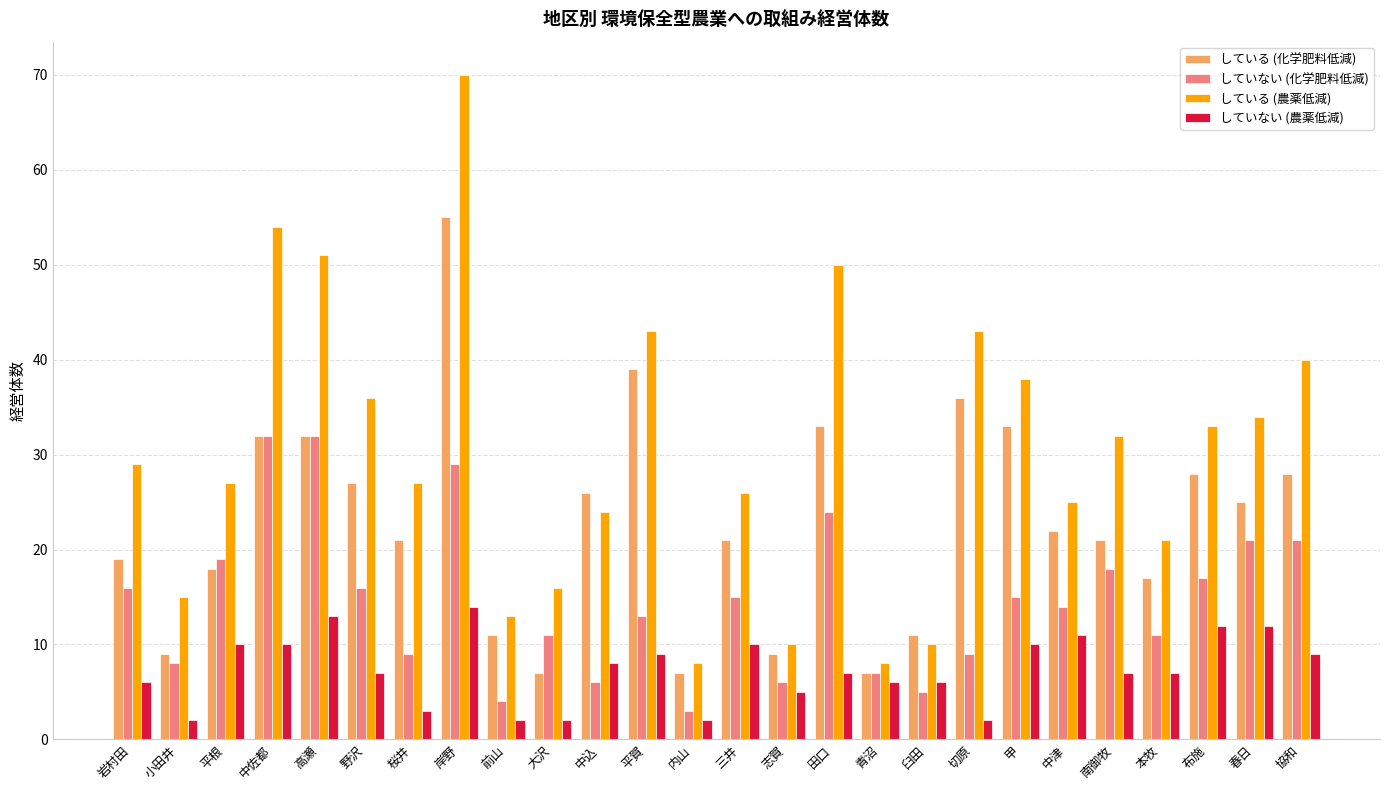

How many distinct data groups are displayed?

4